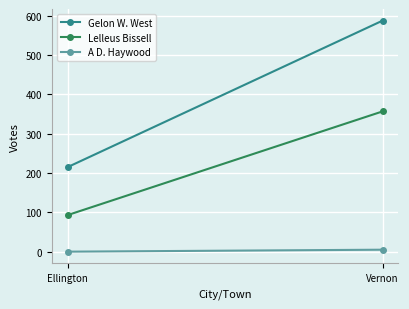

Is it true that Lelleus Bissell equals 93 at Ellington?

True